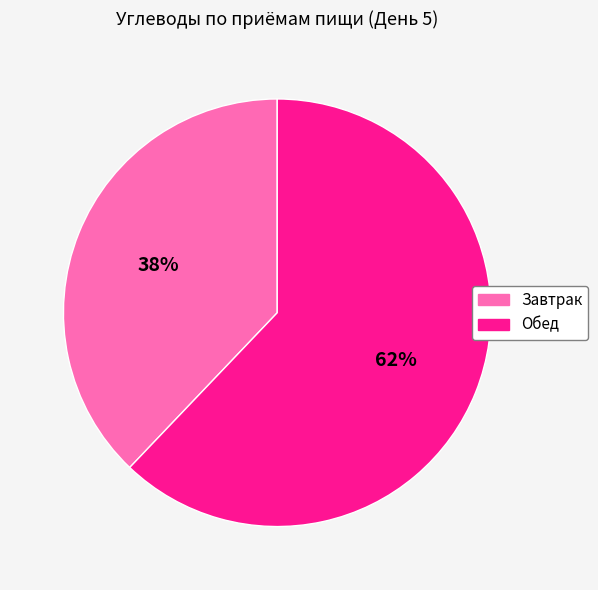

Which category accounts for the majority?

Обед